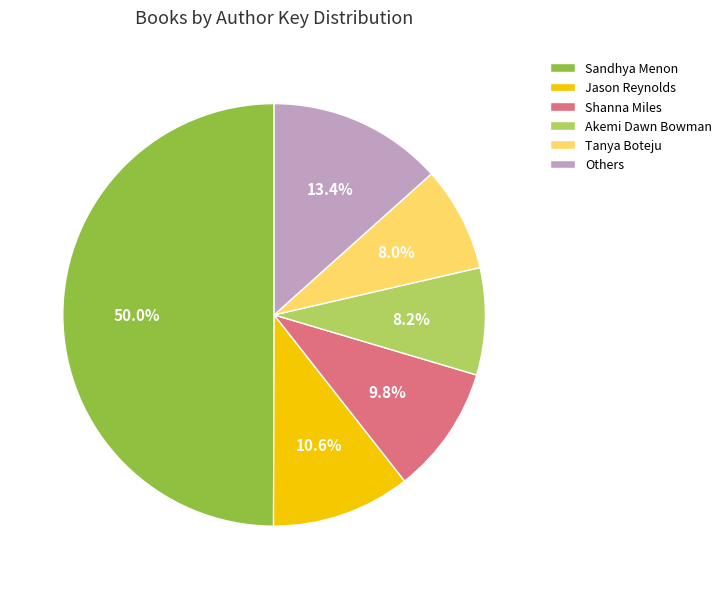

How much of the chart is everything except Tanya Boteju?

92.0%